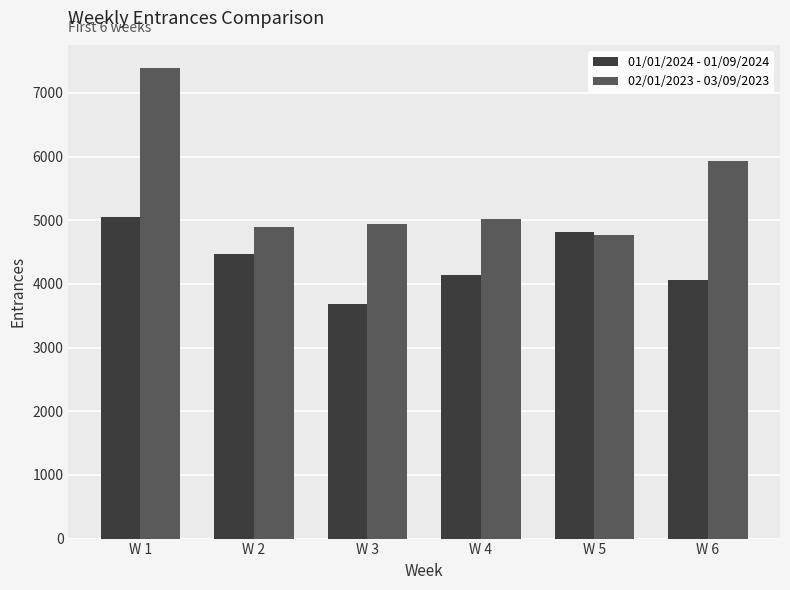

Which label corresponds to the smallest value in the chart?

W 3